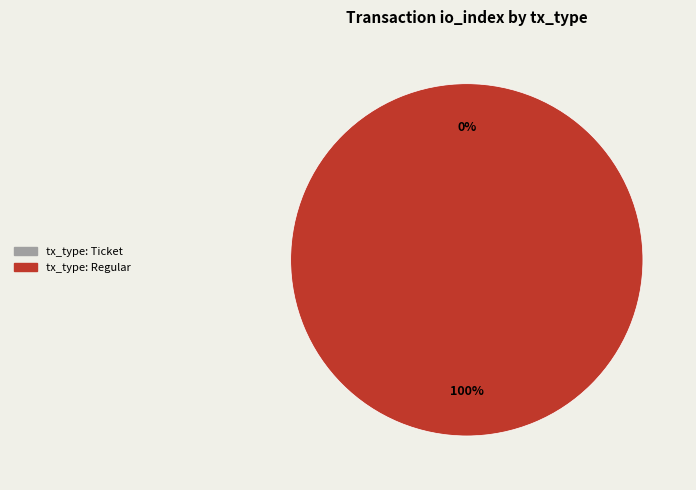

How many slices are in this pie chart?

2